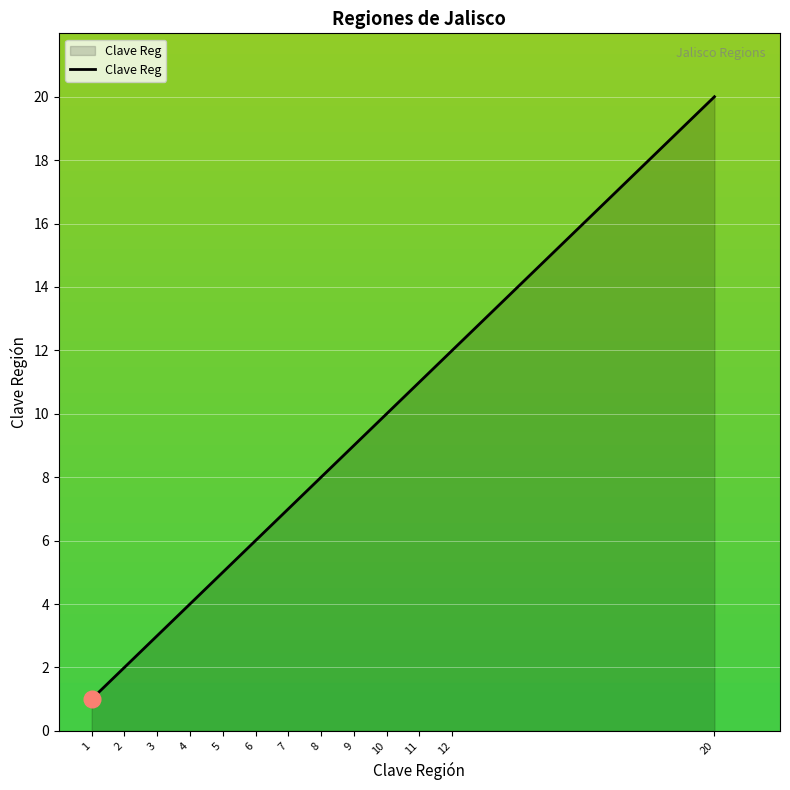

List the labels in order of value, largest first.

20, 12, 11, 10, 9, 8, 7, 6, 5, 4, 3, 2, 1